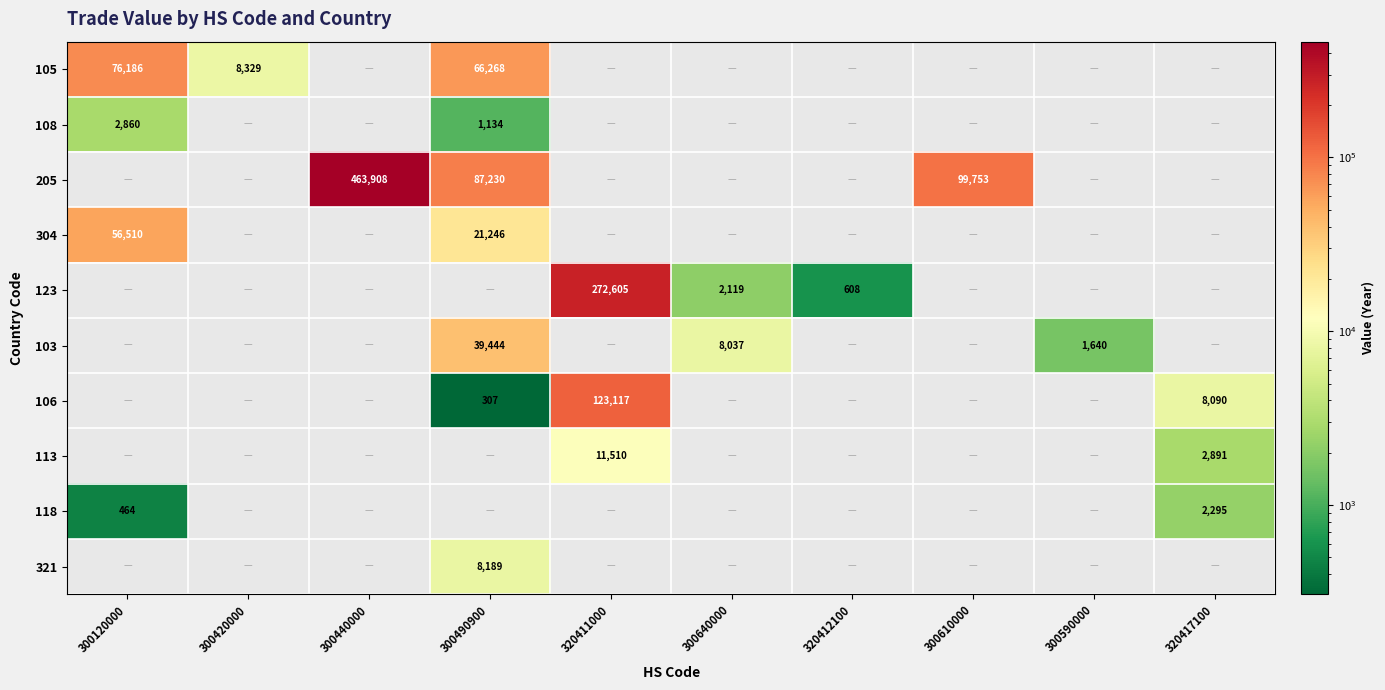

Which category has the lowest value across all series?

300490900